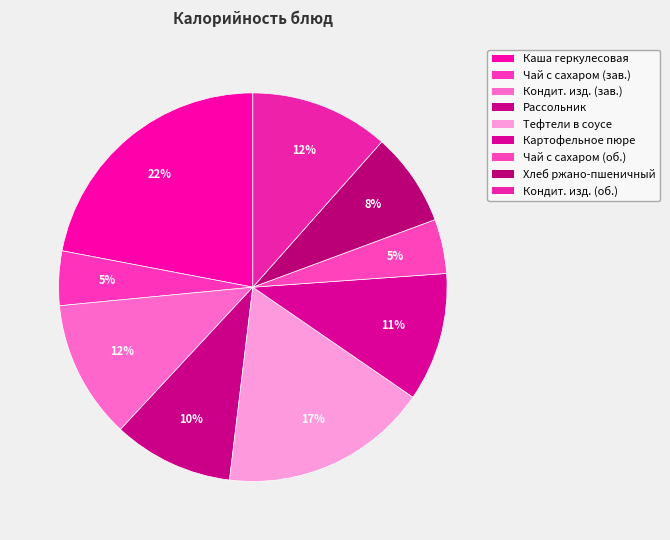

To the nearest percent, what is the average slice percentage?

11%